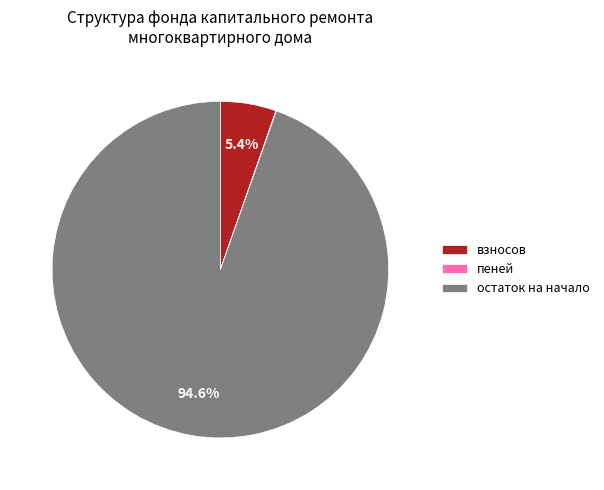

What percentage is NOT represented by остаток на начало?

5.4%